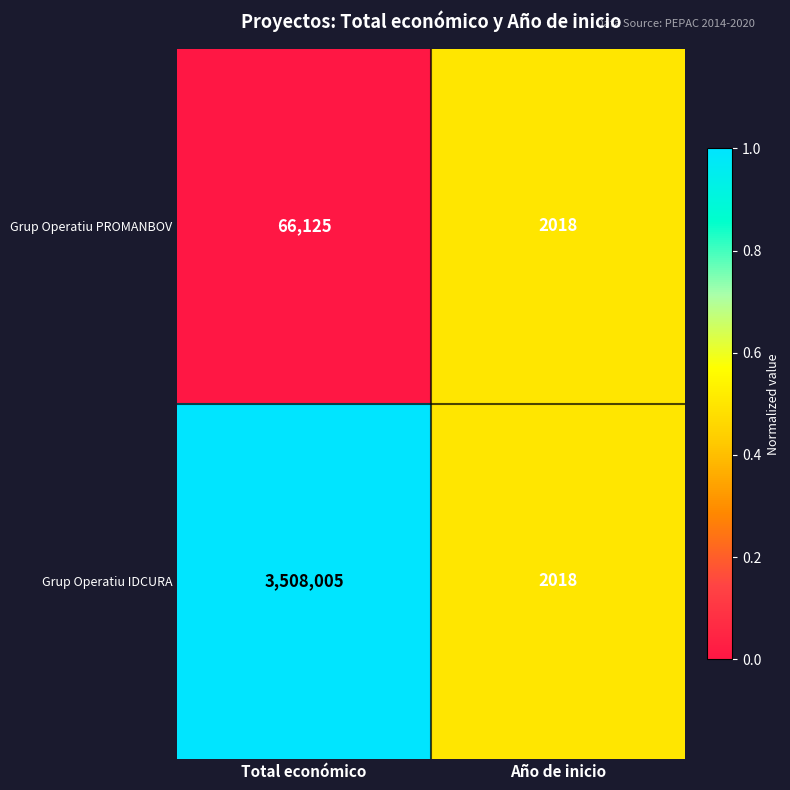

Reading left to right, list all the values displayed in this chart.

Grup Operatiu PROMANBOV: 66125	2018
Grup Operatiu IDCURA: 3508005	2018